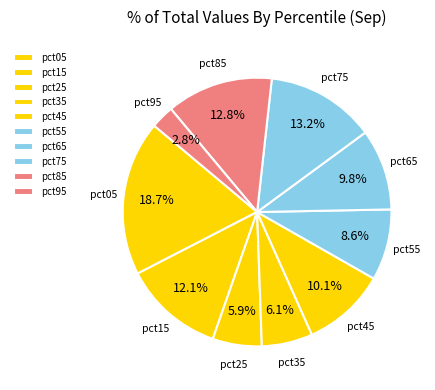

How many segments does this pie chart have?

10